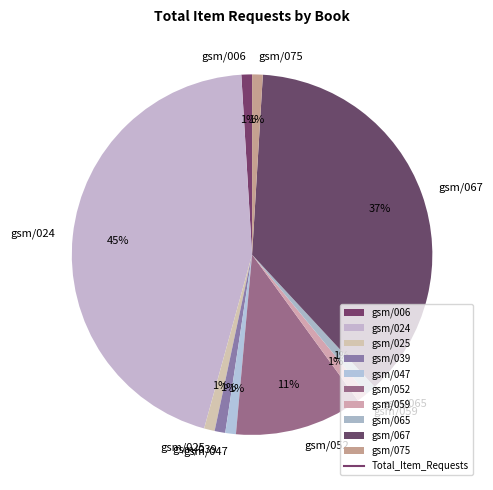

Is the sum of gsm/039 and gsm/075 greater than half?

No